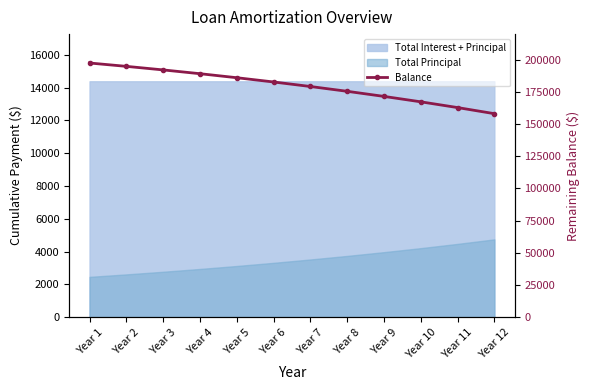

What is the value of the 1st point from the left?

197544.0